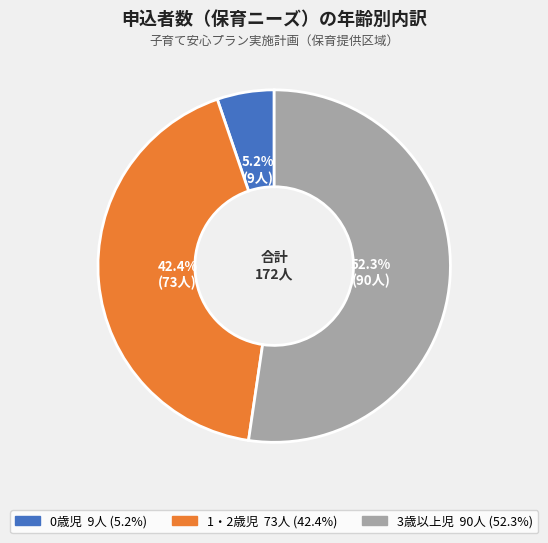

Between 3歳以上児 and 0歳児, which is larger?

3歳以上児